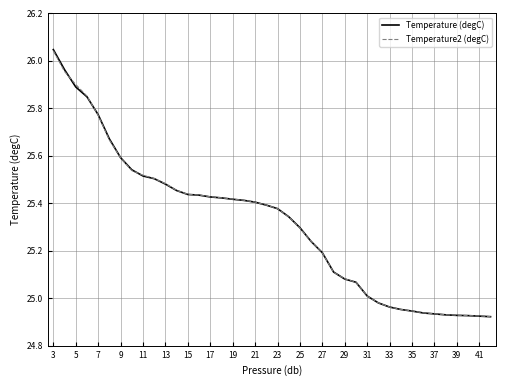

Which series has the widest spread of values?

Temperature (degC)